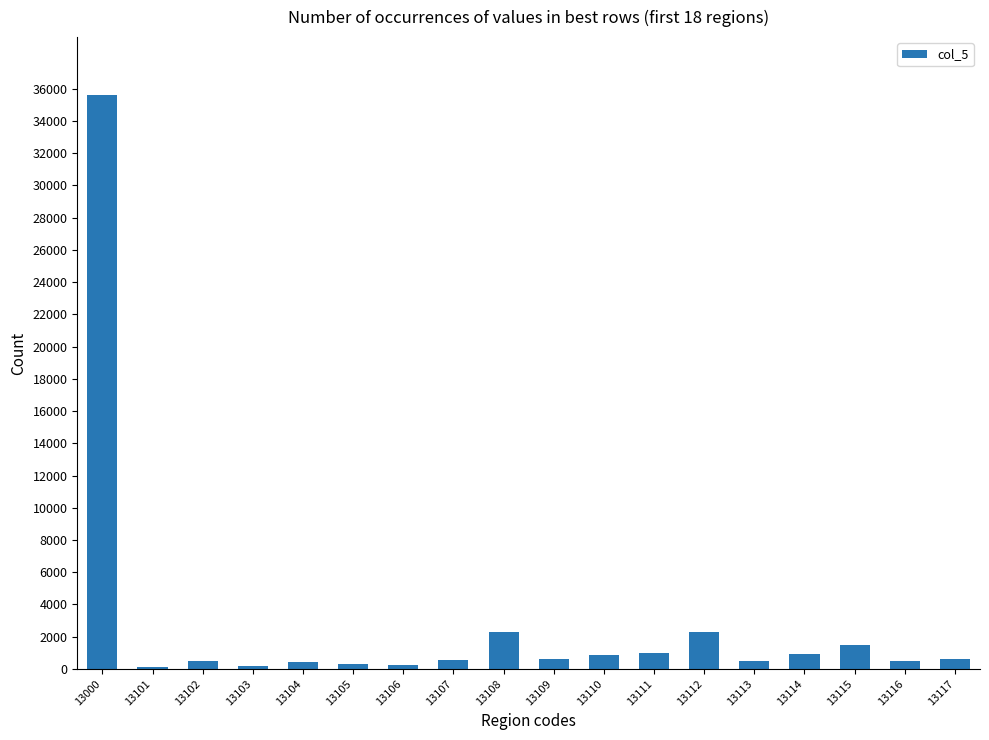

At which category does the chart reach its peak across all series?

13000